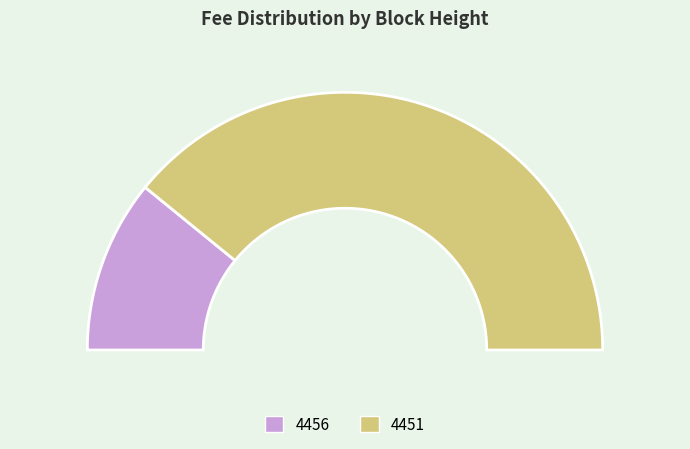

Rank the categories by value from lowest to highest.

4456, 4451